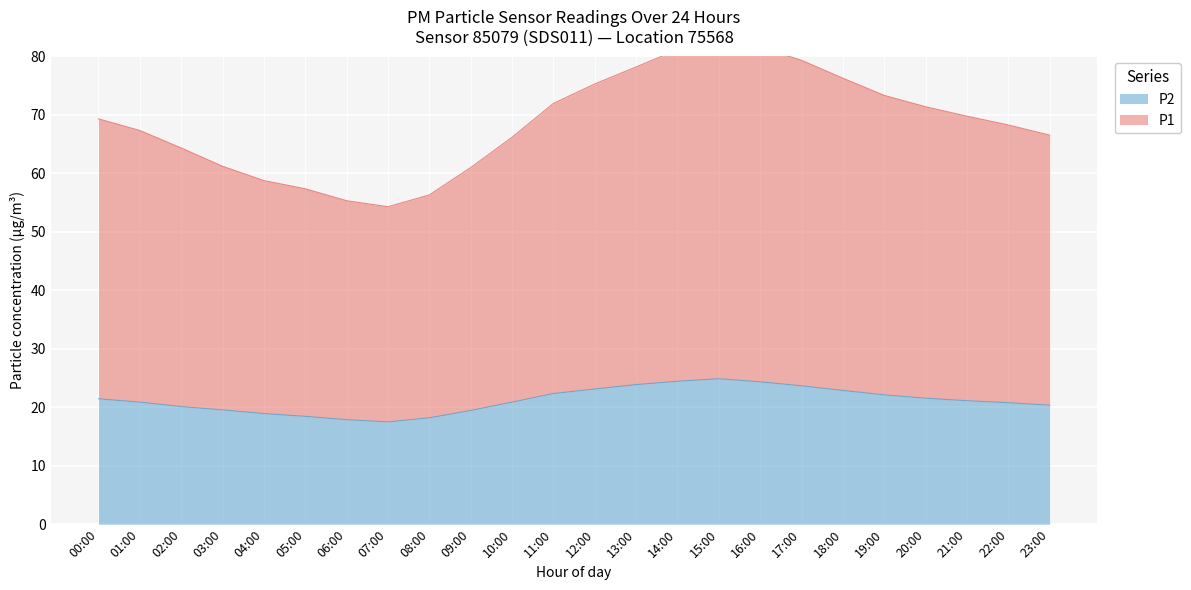

How many data points does each series have?

24